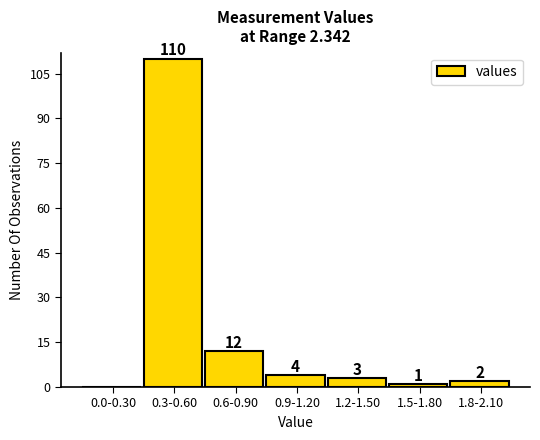

Reading left to right, list all the values displayed in this chart.

0.0-0.30=0	0.3-0.60=110	0.6-0.90=12	0.9-1.20=4	1.2-1.50=3	1.5-1.80=1	1.8-2.10=2